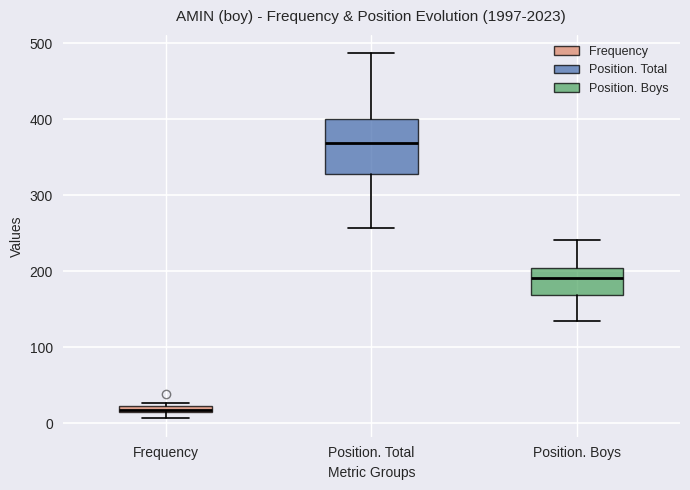

Which box has the highest median line?

Position. Total